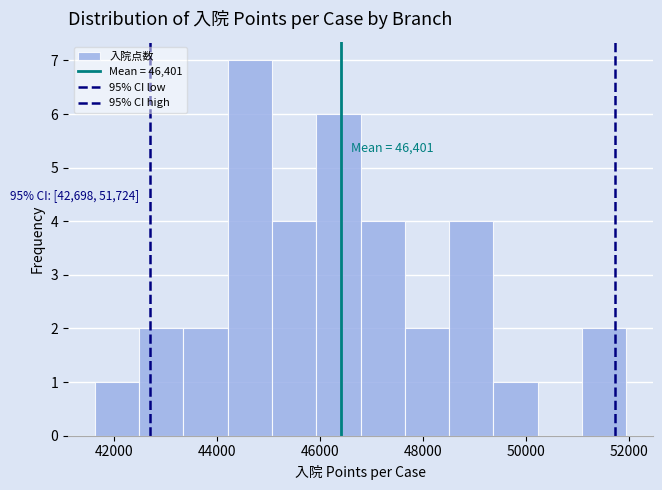

Over which range of the x-axis is the bar tallest?

44200 to 45000